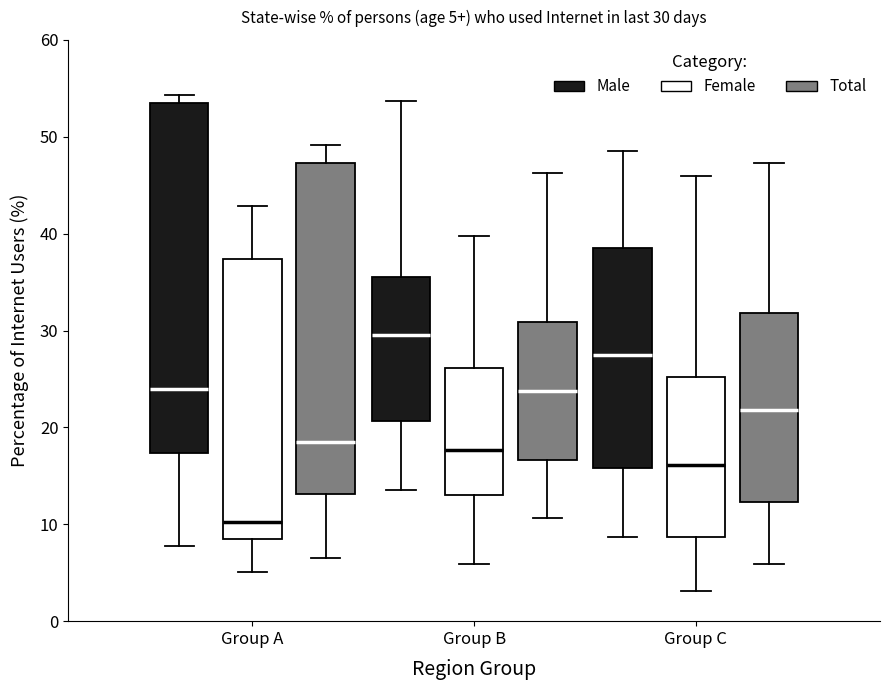

Which box is the tallest, from its lower edge to its upper edge?

Group A (Male)